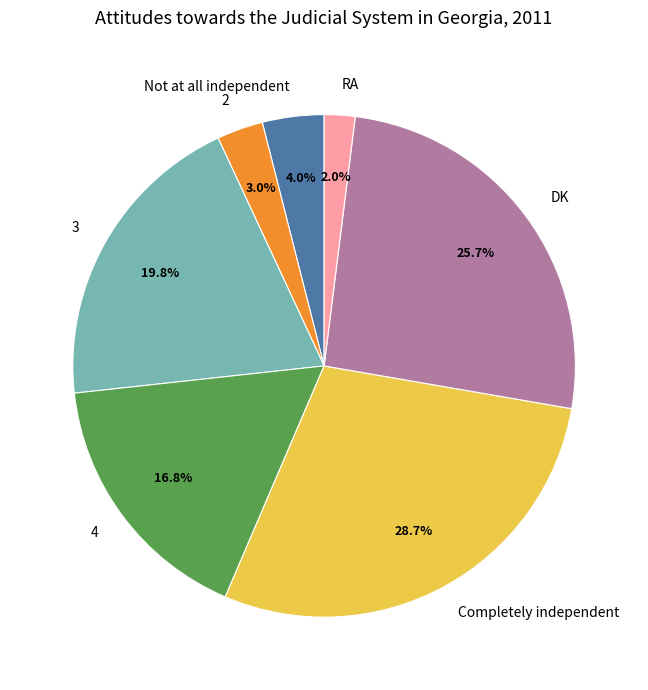

To the nearest percent, what is the combined percentage of 2 and Not at all independent?

7%